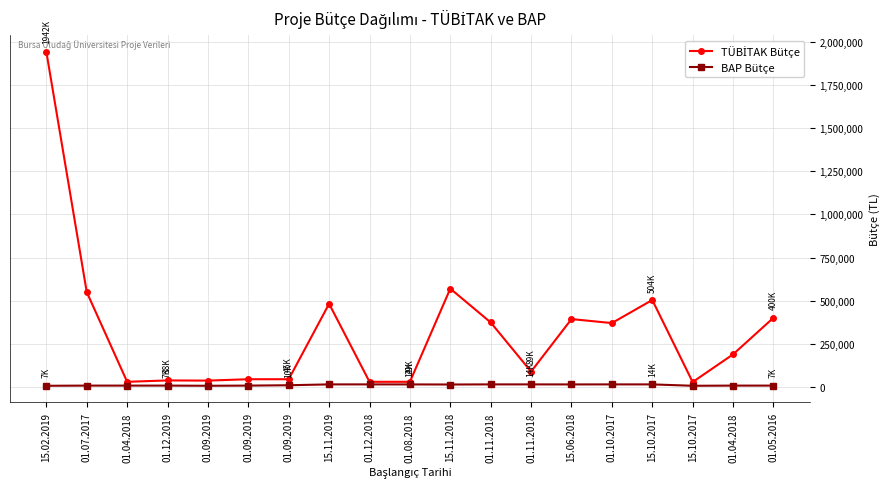

At 01.09.2019, list the series in order from smallest to largest.

BAP Bütçe, TÜBİTAK Bütçe